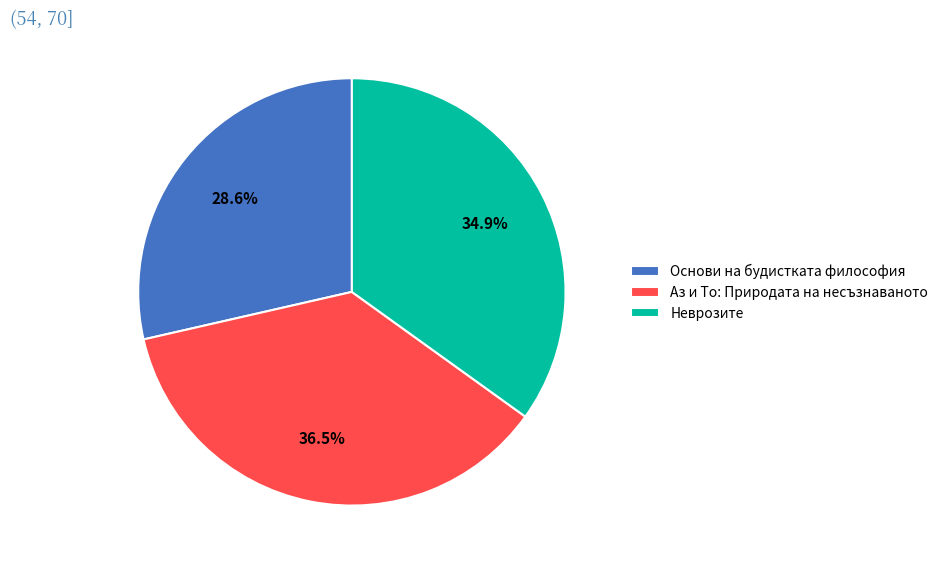

Rank the categories by value from lowest to highest.

Основи на будистката философия, Неврозите, Аз и То: Природата на несъзнаваното